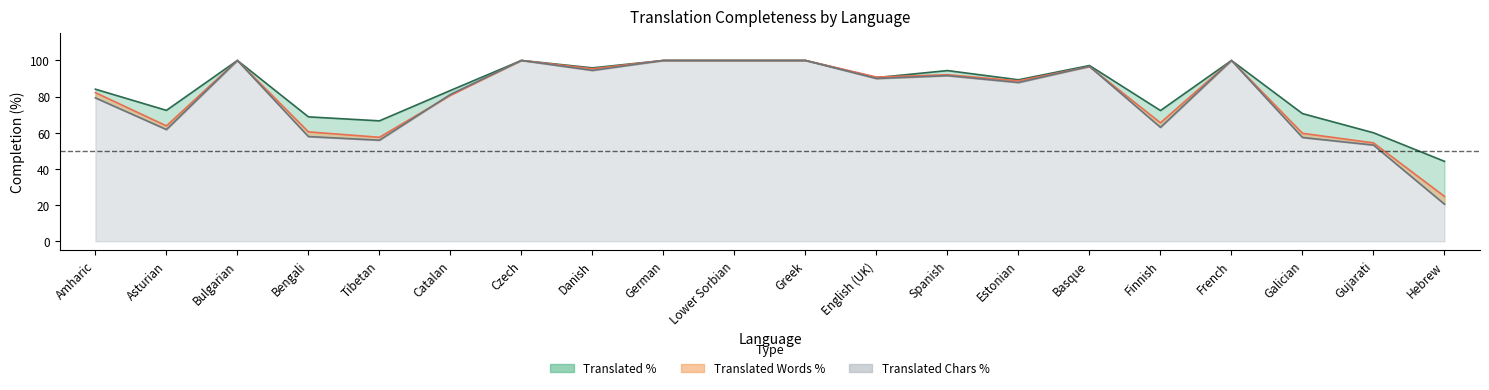

At how many categories does at least one series exceed 24?

20